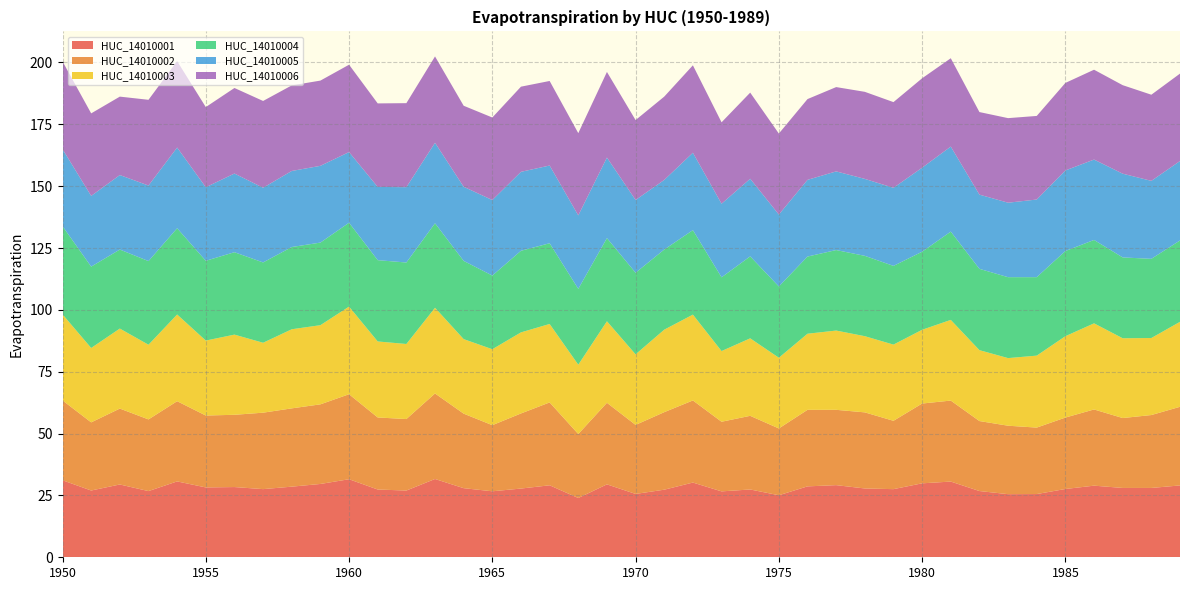

Reading right to left, extract all data points from this chart.

HUC_14010001: 1989=29.0	1988=28.0	1987=28.0	1986=28.9	1985=27.6	1984=25.6	1983=25.5	1982=26.8	1981=30.6	1980=29.9	1979=27.5	1978=27.8	1977=29.2	1976=28.7	1975=25.1	1974=27.4	1973=26.6	1972=30.2	1971=27.3	1970=25.6	1969=29.5	1968=24.0	1967=29.1	1966=27.8	1965=26.7	1964=27.9	1963=31.6	1962=27.0	1961=27.4	1960=31.5	1959=29.6	1958=28.5	1957=27.5	1956=28.4	1955=28.2	1954=30.7	1953=26.7	1952=29.4	1951=27.0	1950=31.1
HUC_14010002: 1989=31.8	1988=29.5	1987=28.3	1986=30.8	1985=28.9	1984=26.9	1983=27.7	1982=28.3	1981=32.7	1980=32.2	1979=27.6	1978=30.8	1977=30.4	1976=30.9	1975=27.0	1974=29.8	1973=28.1	1972=33.2	1971=31.3	1970=27.9	1969=33.0	1968=25.9	1967=33.5	1966=30.4	1965=26.7	1964=30.1	1963=34.6	1962=28.9	1961=29.1	1960=34.4	1959=32.2	1958=31.6	1957=30.9	1956=29.2	1955=29.1	1954=32.4	1953=29.0	1952=30.7	1951=27.5	1950=32.3
HUC_14010003: 1989=34.4	1988=31.1	1987=32.3	1986=34.8	1985=32.9	1984=29.1	1983=27.3	1982=28.7	1981=32.6	1980=29.8	1979=30.8	1978=30.8	1977=32.0	1976=30.8	1975=28.6	1974=31.3	1973=28.6	1972=34.7	1971=33.3	1970=28.5	1969=33.0	1968=28.0	1967=31.7	1966=32.8	1965=30.7	1964=30.1	1963=34.6	1962=30.3	1961=30.7	1960=35.4	1959=32.0	1958=32.0	1957=28.3	1956=32.4	1955=30.3	1954=35.0	1953=30.2	1952=32.3	1951=30.1	1950=34.8
HUC_14010004: 1989=32.9	1988=32.0	1987=32.7	1986=33.7	1985=34.4	1984=31.7	1983=32.7	1982=32.9	1981=35.7	1980=31.6	1979=31.8	1978=32.5	1977=32.5	1976=31.2	1975=28.8	1974=33.1	1973=29.8	1972=34.1	1971=32.4	1970=33.0	1969=33.6	1968=30.7	1967=32.6	1966=33.0	1965=29.8	1964=31.6	1963=34.1	1962=32.9	1961=32.9	1960=33.9	1959=33.4	1958=33.2	1957=32.5	1956=33.3	1955=32.2	1954=34.9	1953=33.8	1952=31.9	1951=32.9	1950=35.6
HUC_14010005: 1989=32.1	1988=31.5	1987=33.8	1986=32.5	1985=32.6	1984=31.4	1983=30.1	1982=30.0	1981=34.4	1980=34.0	1979=31.6	1978=31.1	1977=31.8	1976=31.0	1975=29.1	1974=31.4	1973=29.8	1972=31.3	1971=28.1	1970=29.4	1969=32.6	1968=29.7	1967=31.4	1966=31.9	1965=30.5	1964=30.0	1963=32.5	1962=30.5	1961=29.6	1960=28.6	1959=31.0	1958=30.7	1957=30.2	1956=31.8	1955=29.7	1954=32.6	1953=30.5	1952=30.1	1951=28.6	1950=31.2
HUC_14010006: 1989=35.3	1988=34.8	1987=35.8	1986=36.3	1985=35.4	1984=33.8	1983=34.2	1982=33.4	1981=35.7	1980=36.1	1979=34.6	1978=35.2	1977=34.1	1976=32.6	1975=32.7	1974=34.8	1973=32.9	1972=35.3	1971=33.7	1970=32.3	1969=34.6	1968=33.2	1967=34.2	1966=34.4	1965=33.4	1964=32.7	1963=34.9	1962=34.0	1961=33.8	1960=35.3	1959=34.5	1958=34.6	1957=35.1	1956=34.6	1955=32.4	1954=34.9	1953=34.6	1952=31.7	1951=33.4	1950=35.5